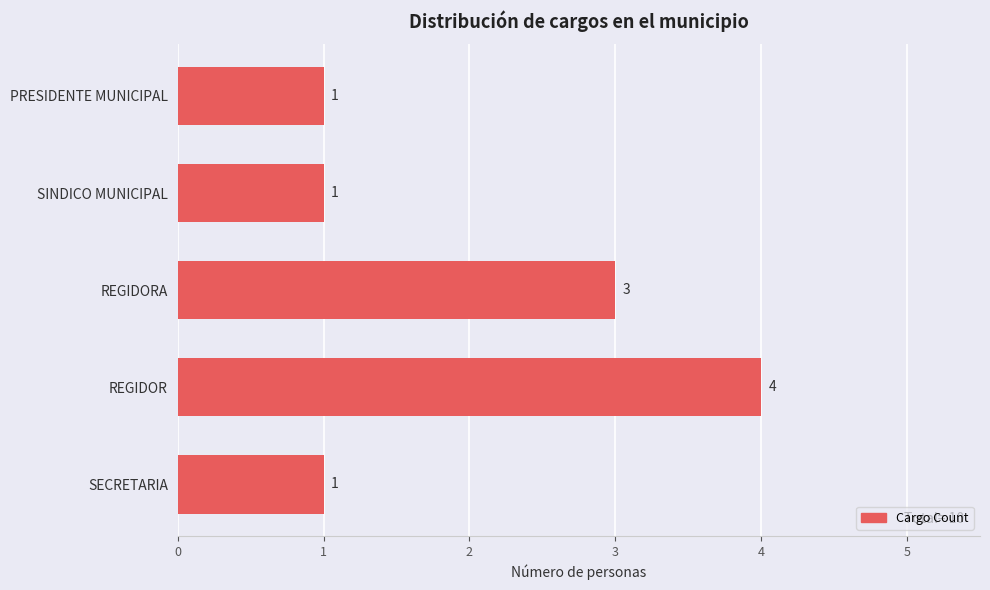

Reading top to bottom, transcribe all the data shown in this chart.

PRESIDENTE MUNICIPAL=1	SINDICO MUNICIPAL=1	REGIDORA=3	REGIDOR=4	SECRETARIA=1